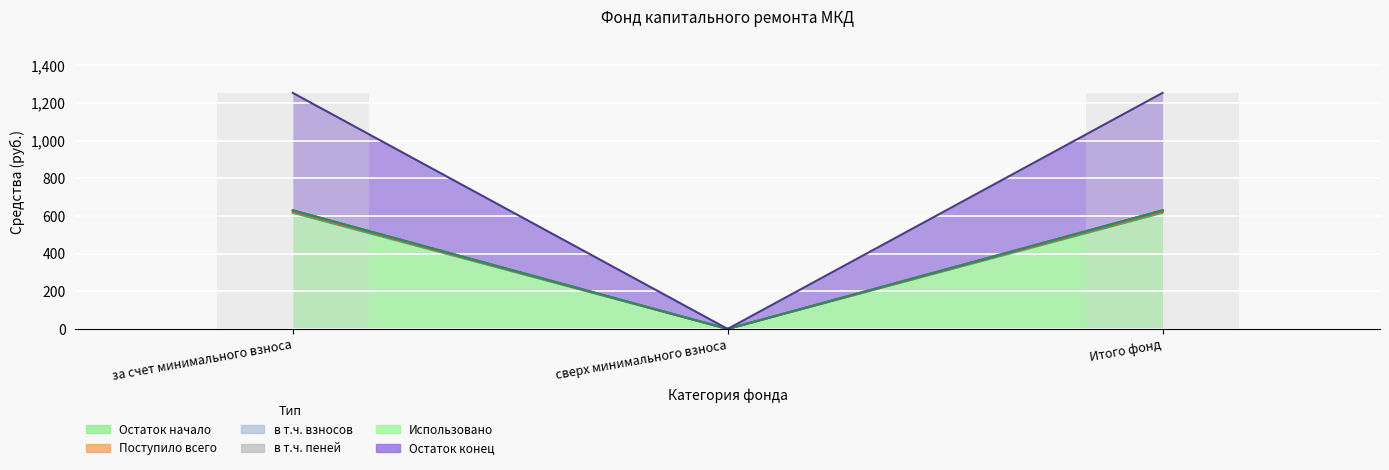

At which category does the chart reach its peak across all series?

за счет минимального взноса